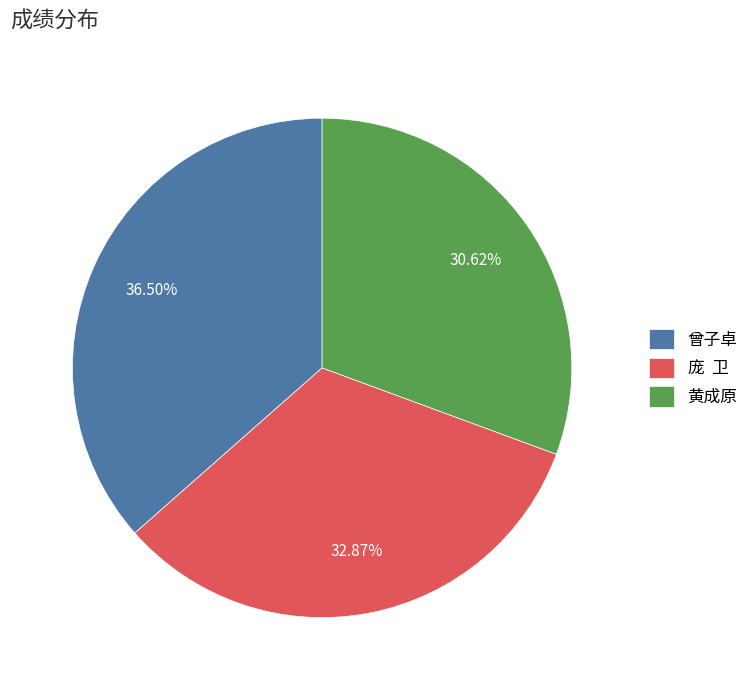

Which category has the smallest portion of the pie?

黄成原